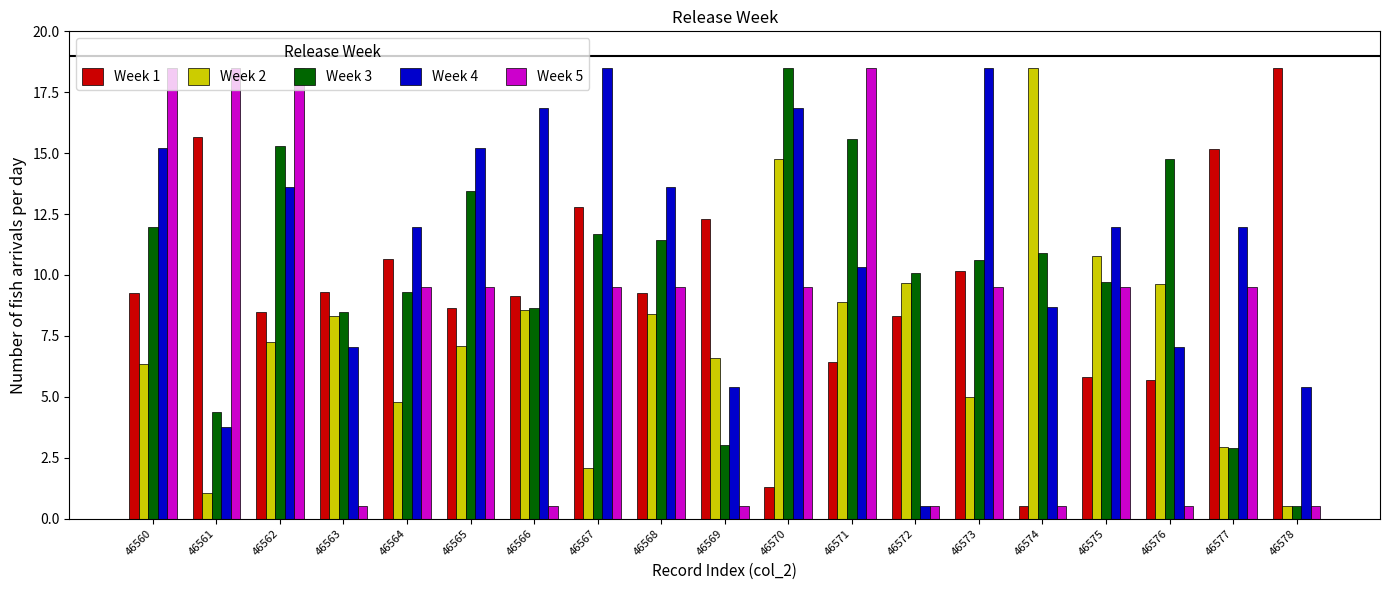

True or false: Week 3 has a value of 1.8 at 46561.

False